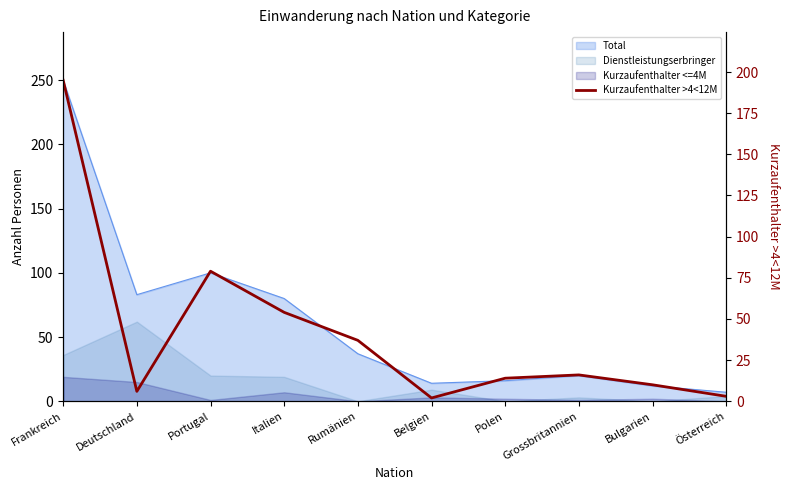

What position from the right is Österreich?

1